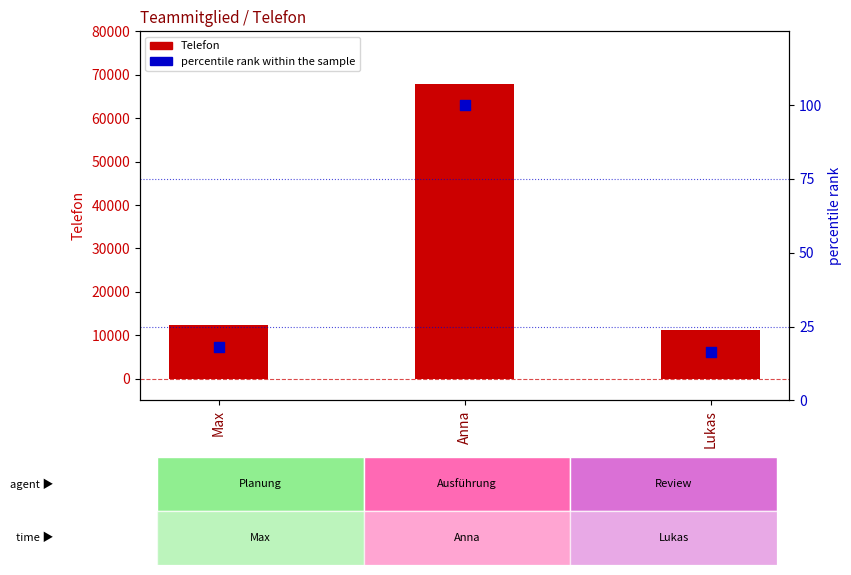

At how many categories does at least one series exceed 65198?

1